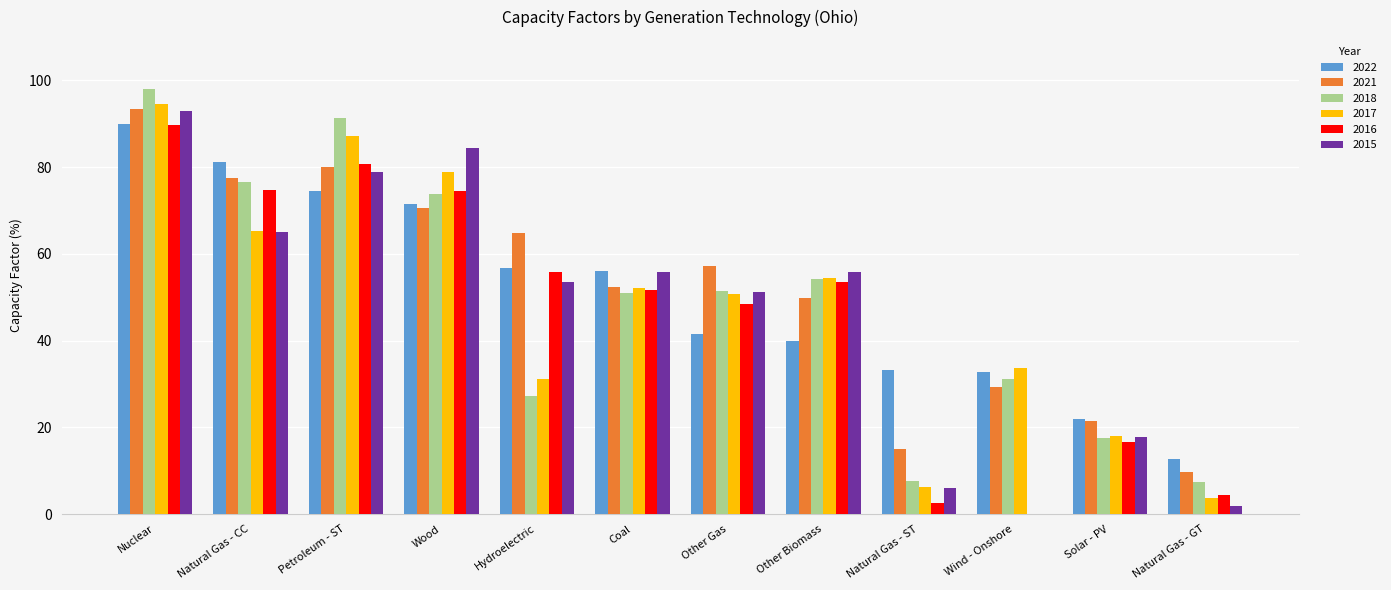

What is the sum of the 2015 values at Natural Gas - ST and Petroleum - ST?

84.8